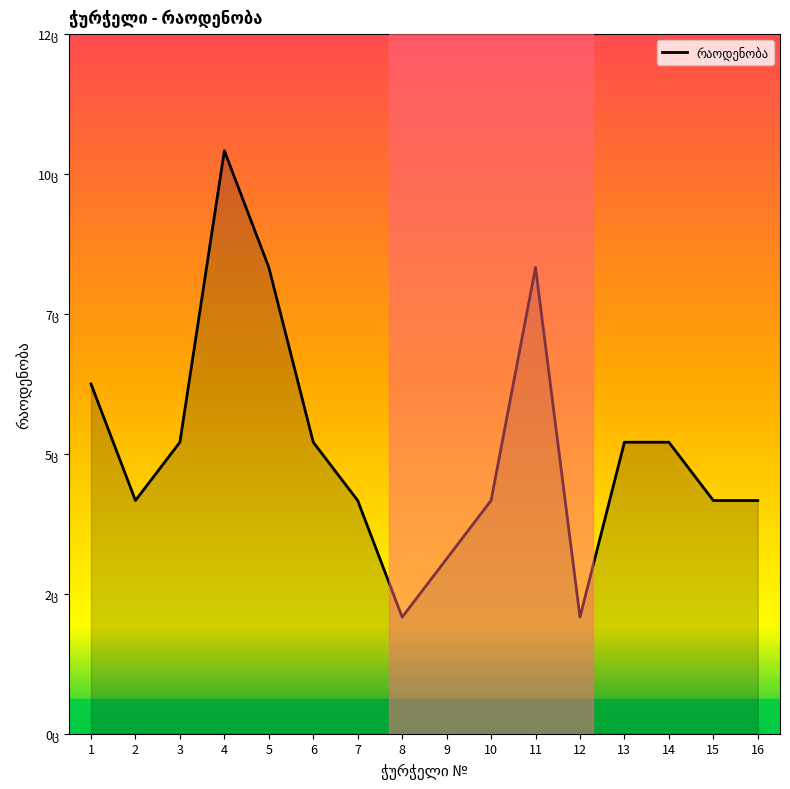

Does the chart display data point markers on the line(s)?

No